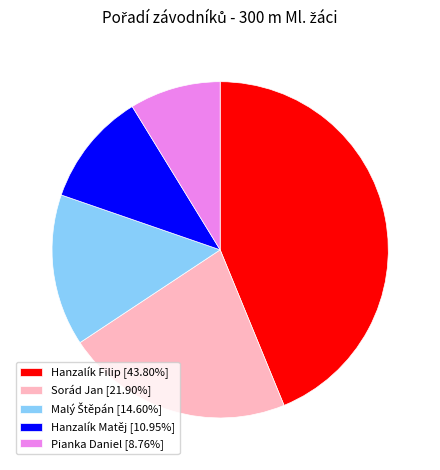

Does Hanzalík Matěj [10.95%] account for over 50% of the chart?

No